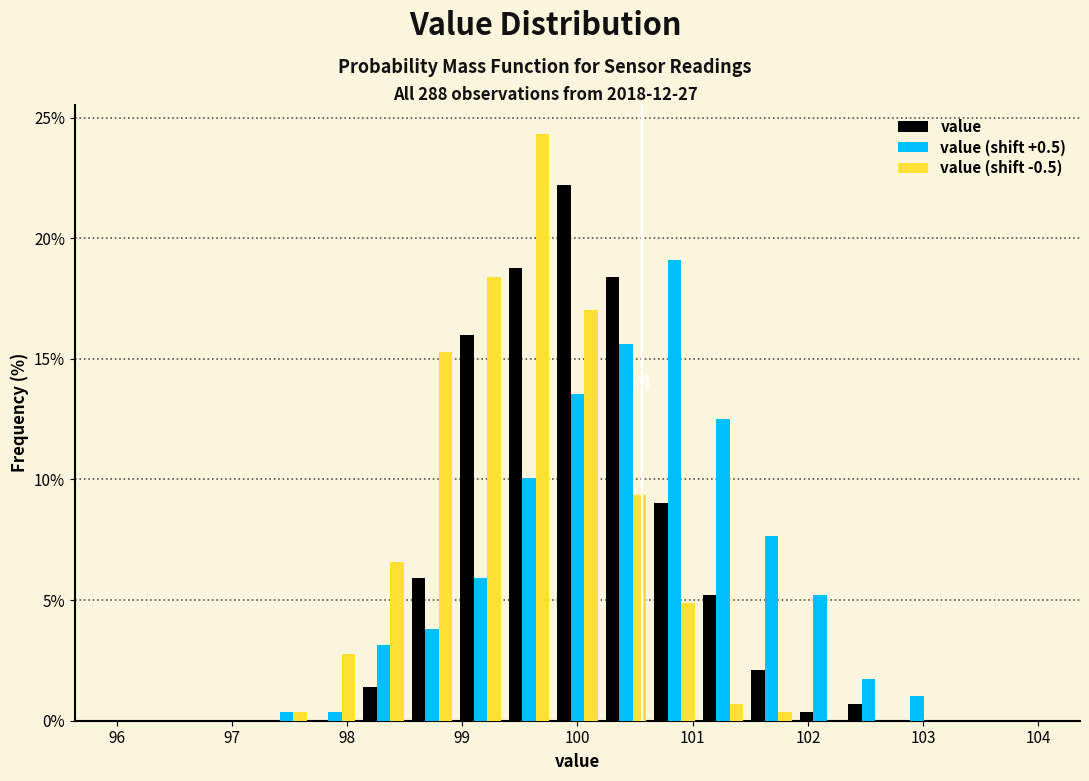

In the value (shift -0.5) series, which range on the x-axis has the tallest bar?

99.4 to 99.8